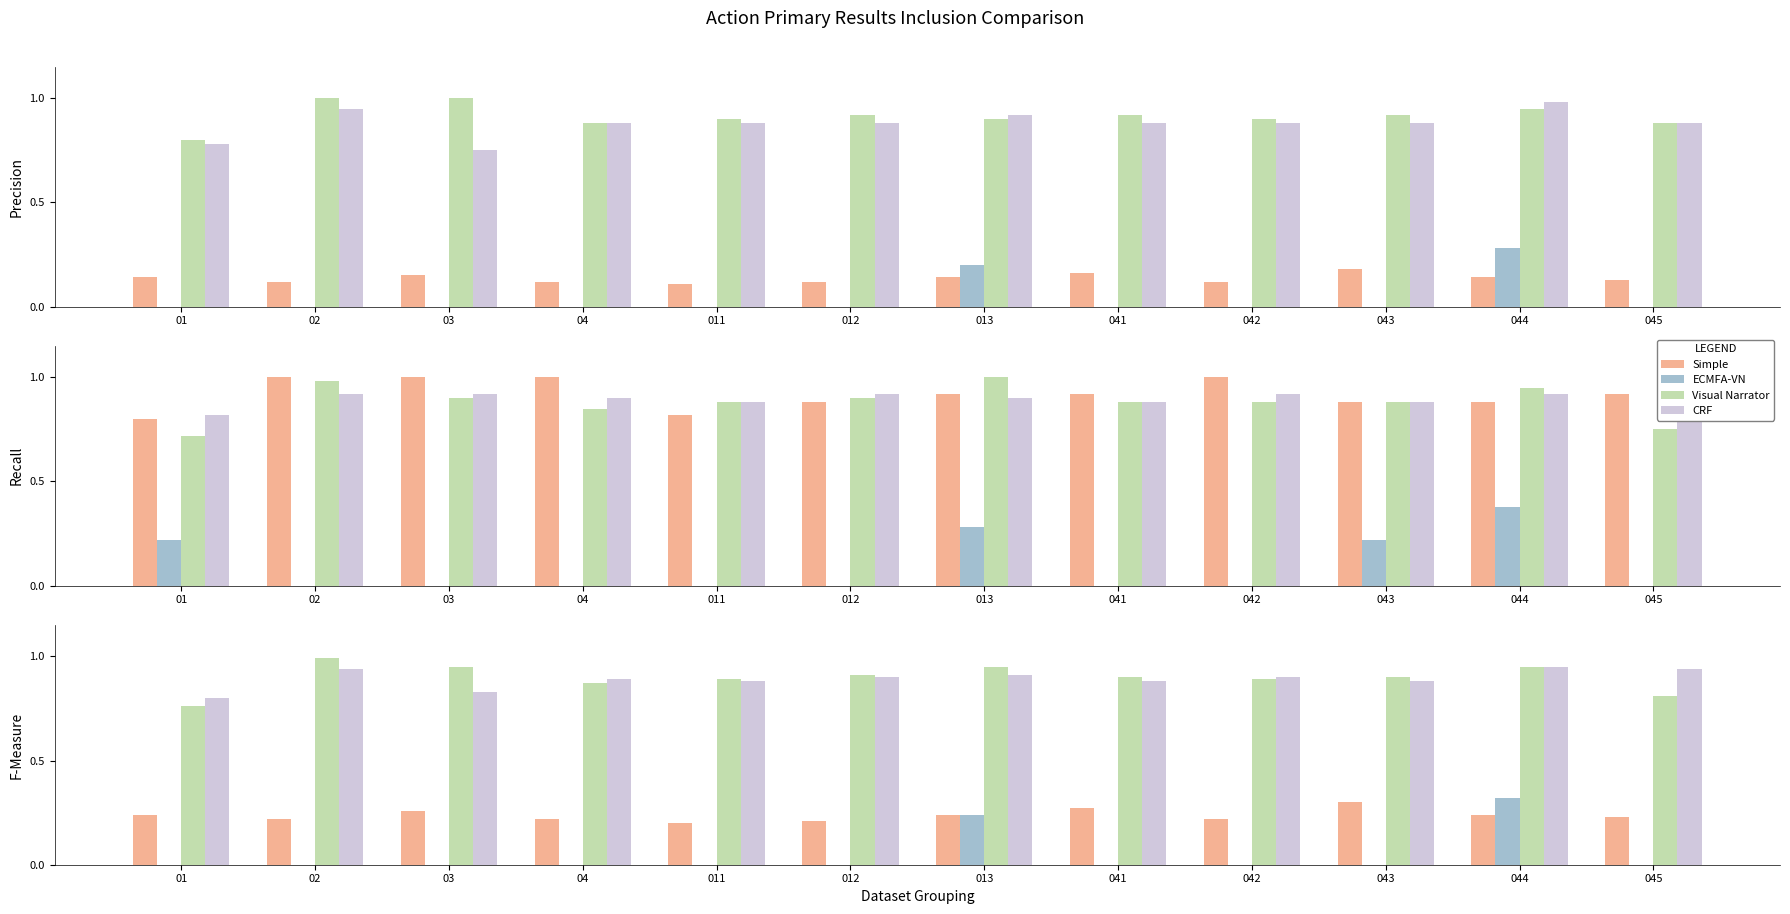

At how many categories does at least one series exceed 0?

12